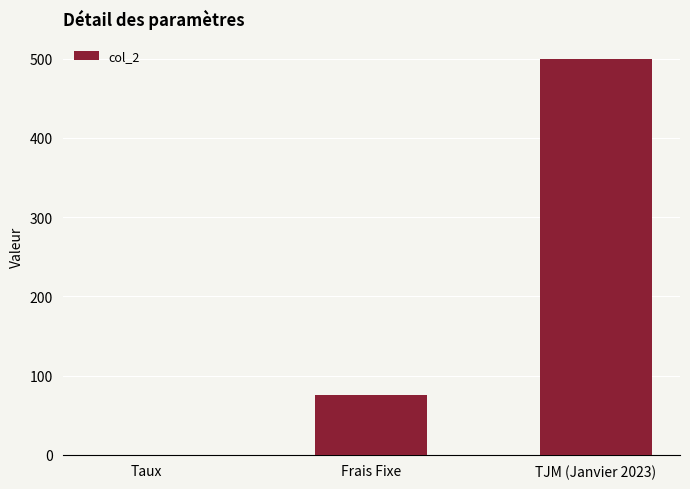

Are the bars horizontal?

No